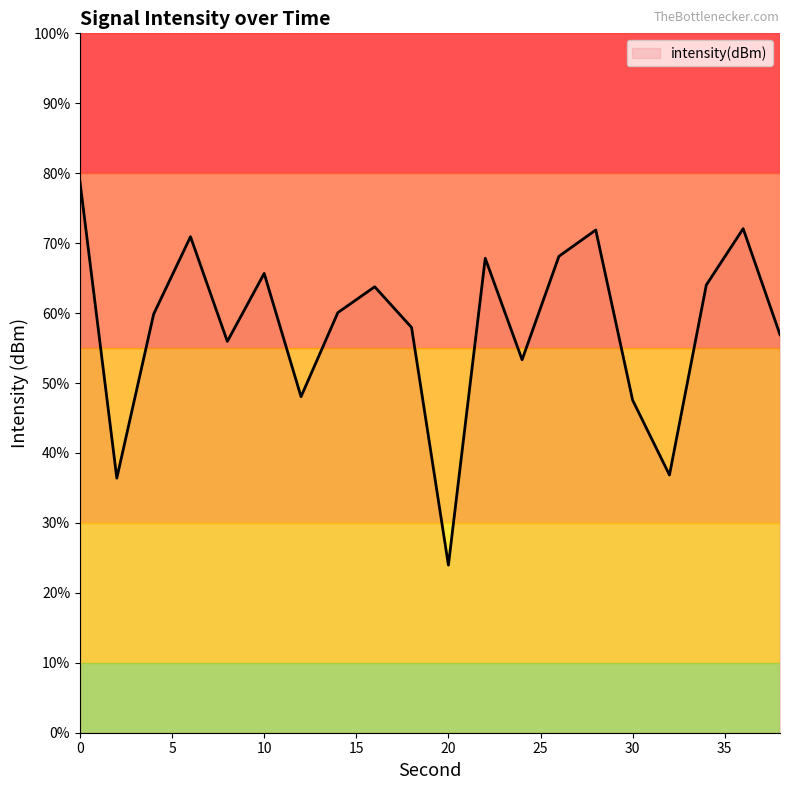

What is the smallest value displayed?

24.0